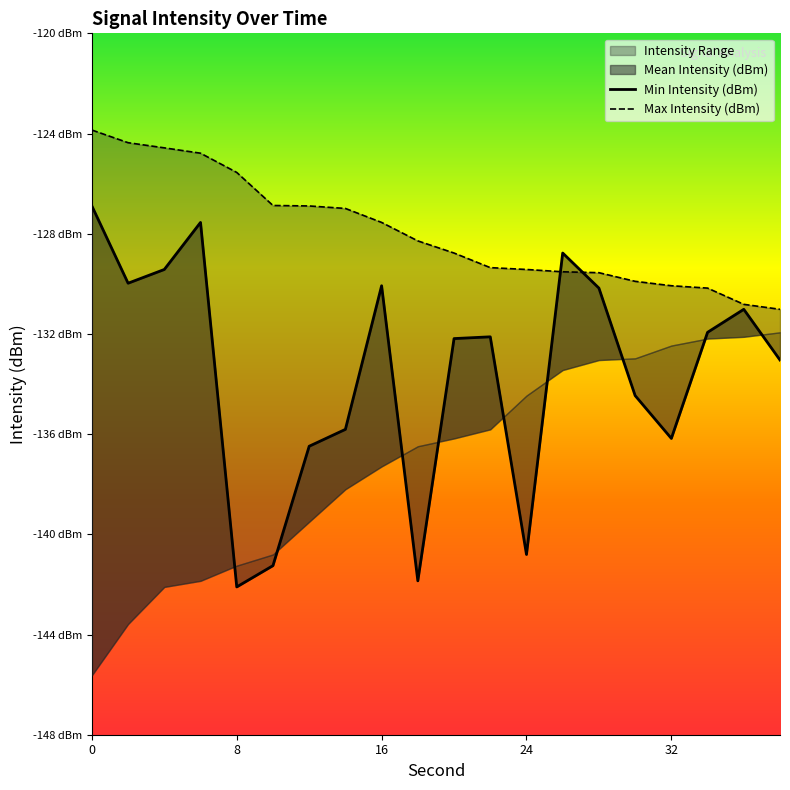

What is the smallest value displayed?

-142.1